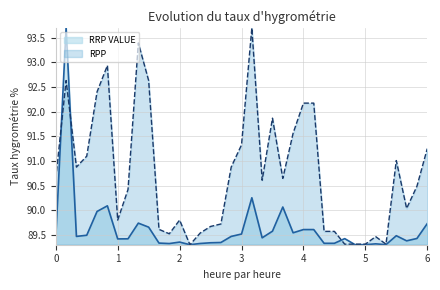

What is the greatest value displayed?

93.7